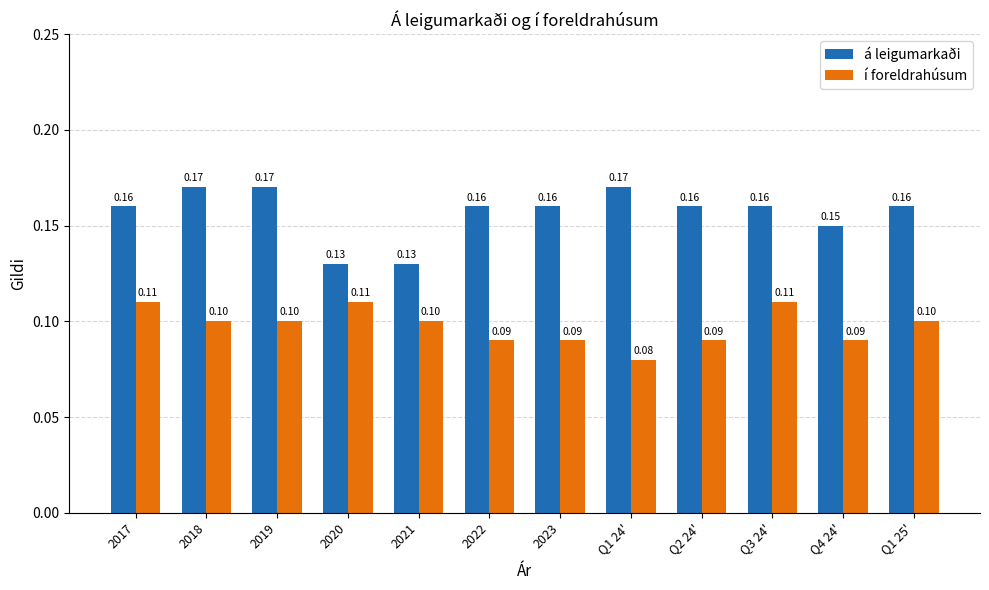

Does the chart contain any negative values?

No